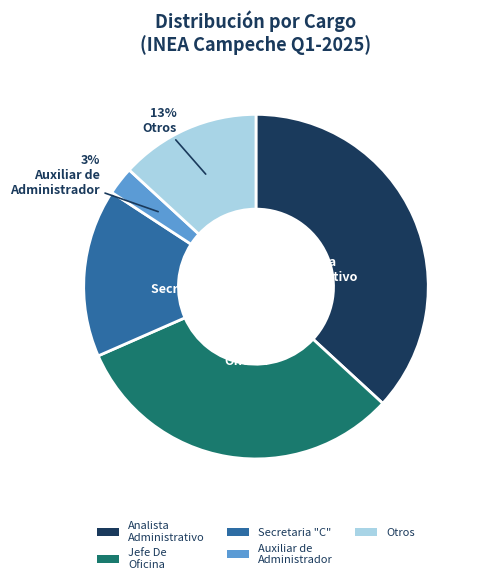

To the nearest percent, what is the average slice percentage?

20%